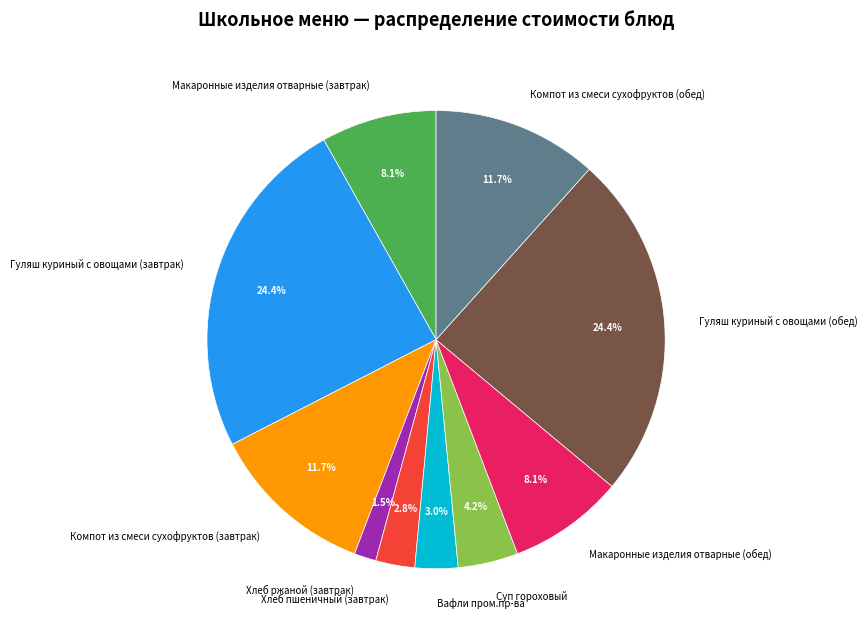

Between Хлеб пшеничный (завтрак) and Макаронные изделия отварные (обед), which is larger?

Макаронные изделия отварные (обед)